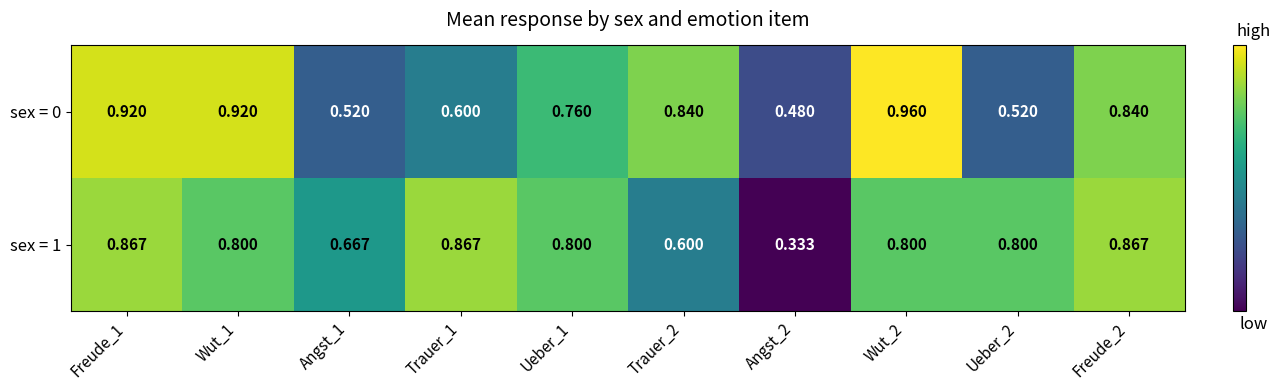

Is the value of sex = 0 at Angst_1 greater than the value of sex = 1 at Wut_2?

No